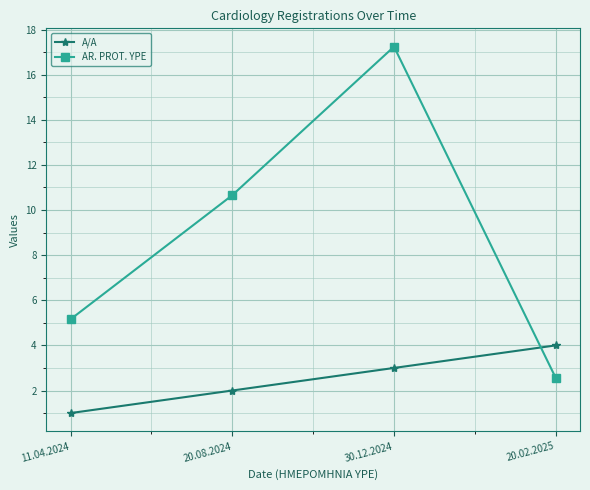

What is the sum of all A/A values?

10.0